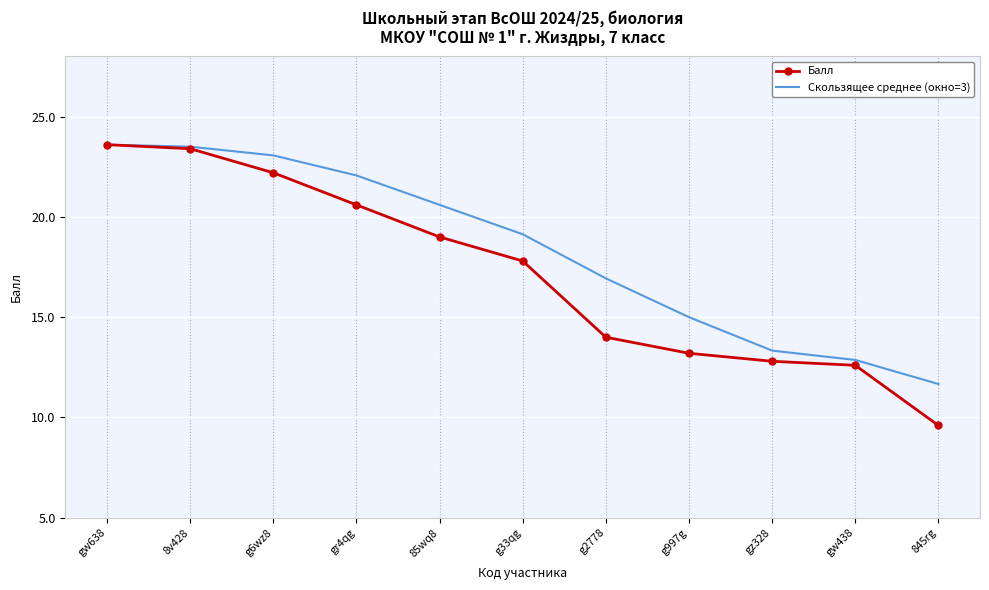

Read the Скользящее среднее (окно=3) value at g2778.

16.9